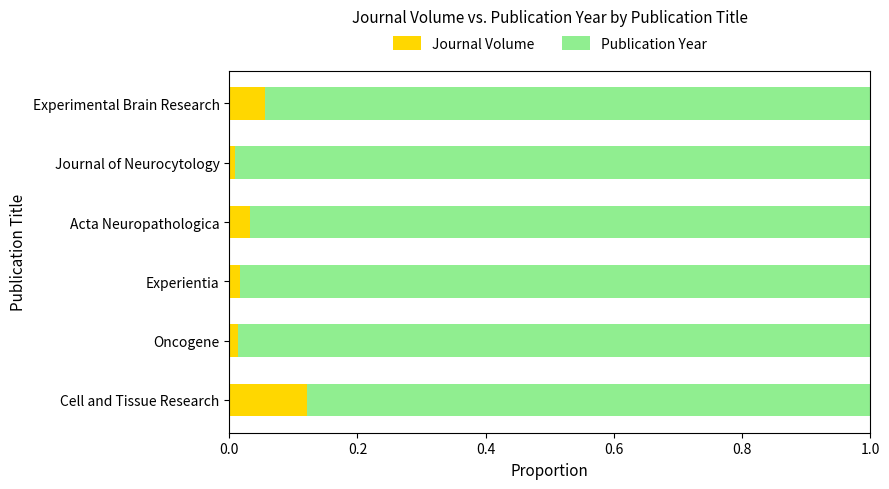

The Journal Volume series shows 0.0 at Journal of Neurocytology. True or false?

True